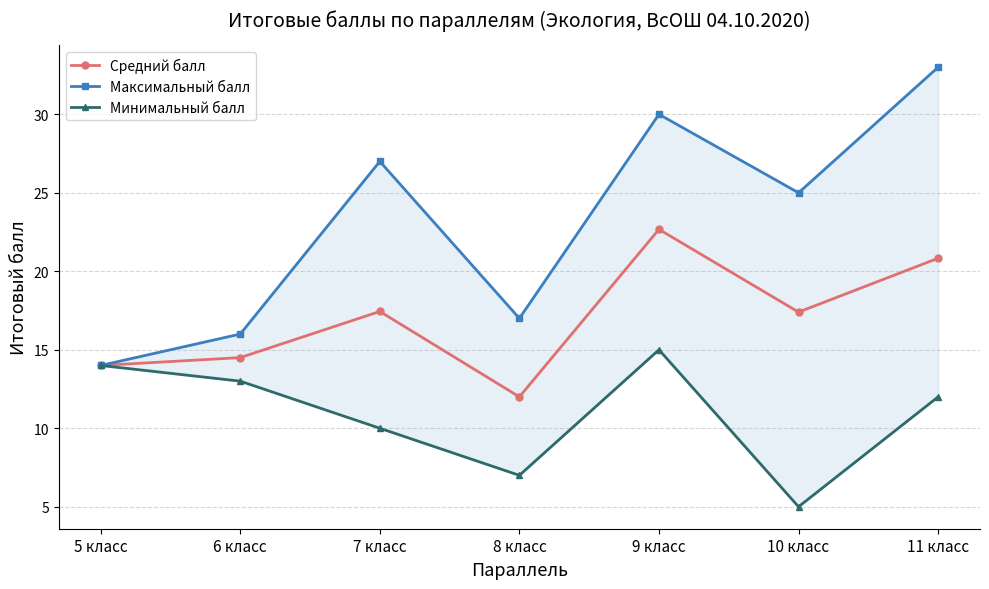

Where is the first local maximum for Средний балл?

7 класс